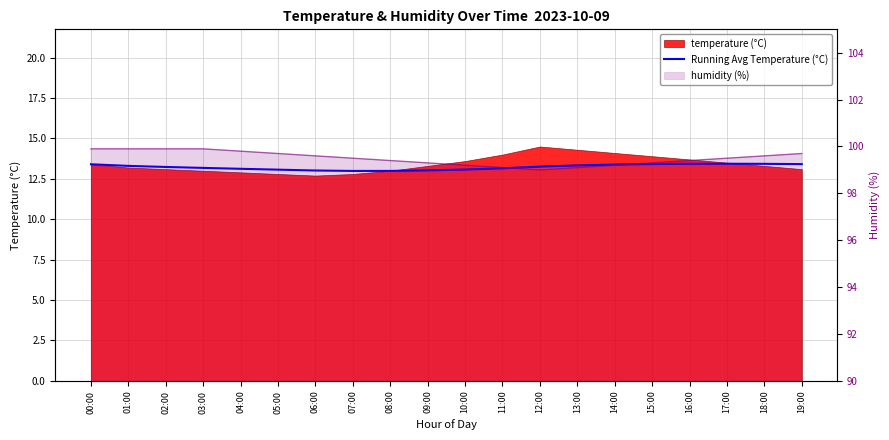

At how many categories does at least one series exceed 16?

20